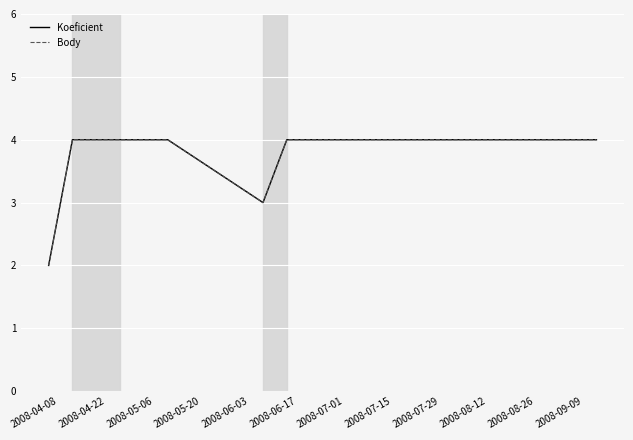

Does the chart have visible grid lines?

Yes